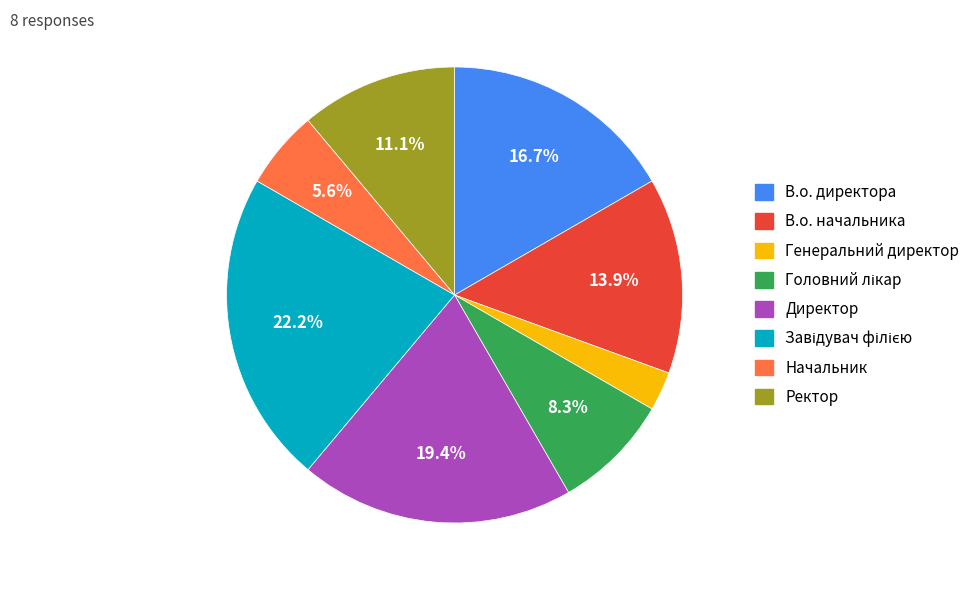

Is Ректор the majority of the pie?

No